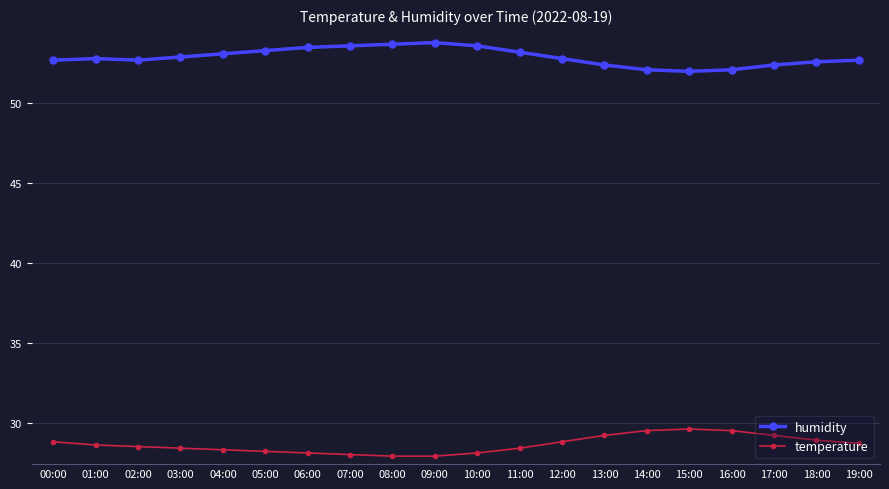

How many lines are shown in the chart?

2